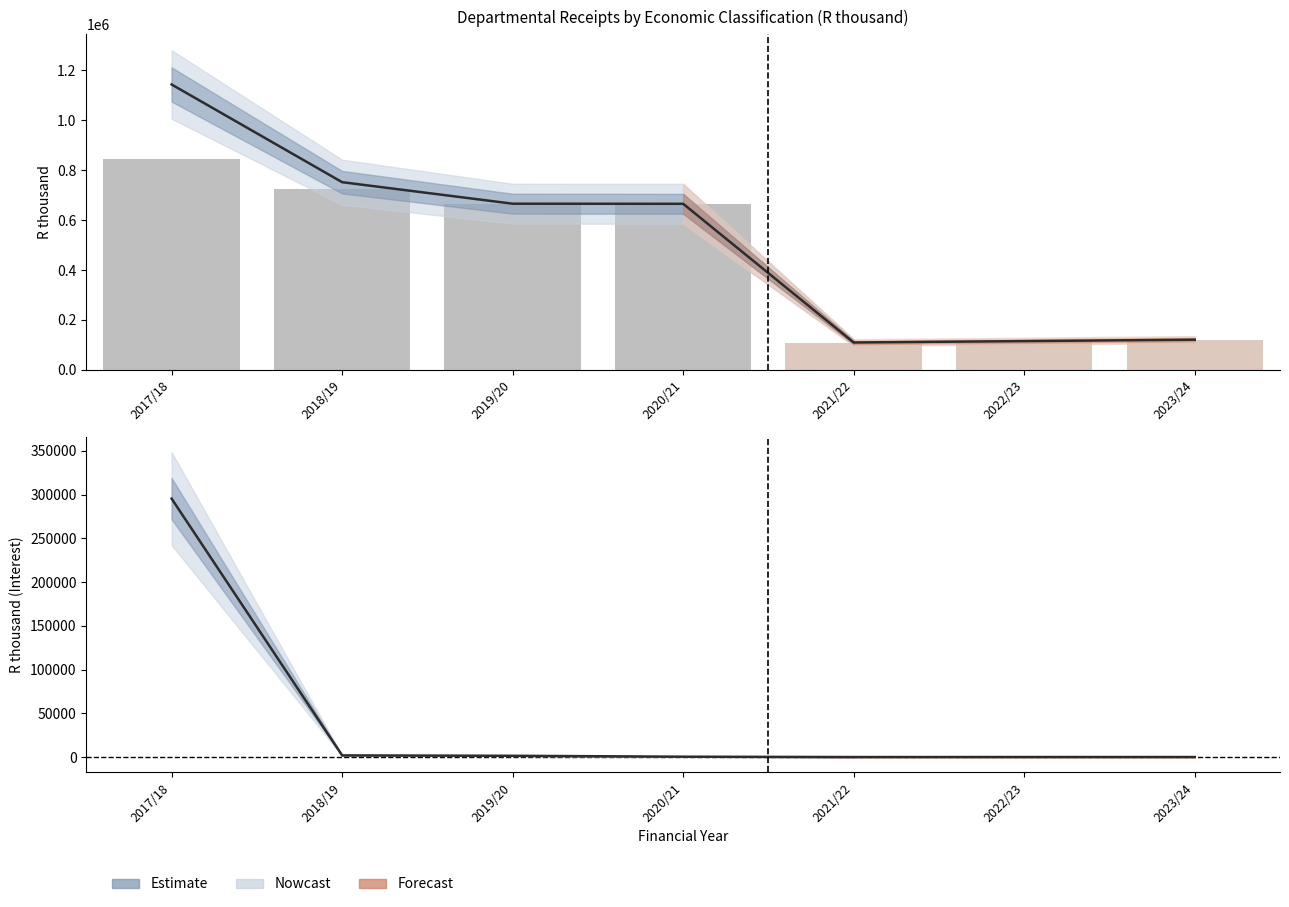

How many groups of bars are there?

7